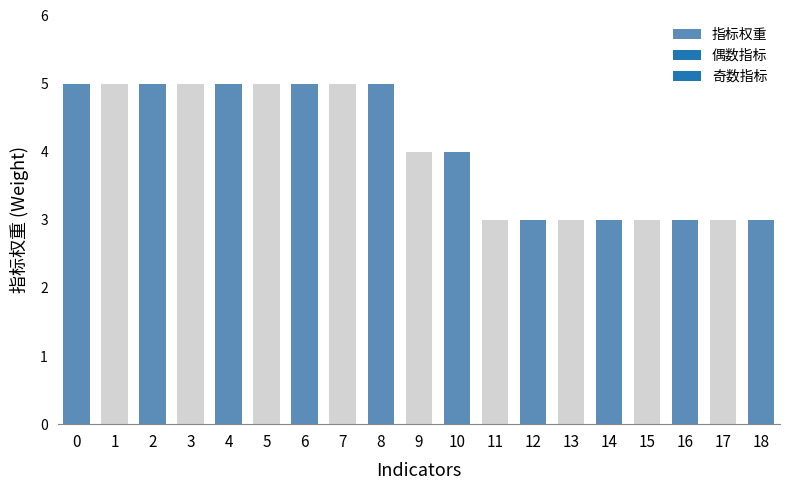

Reading right to left, transcribe all the data shown in this chart.

18=3	17=3	16=3	15=3	14=3	13=3	12=3	11=3	10=4	9=4	8=5	7=5	6=5	5=5	4=5	3=5	2=5	1=5	0=5